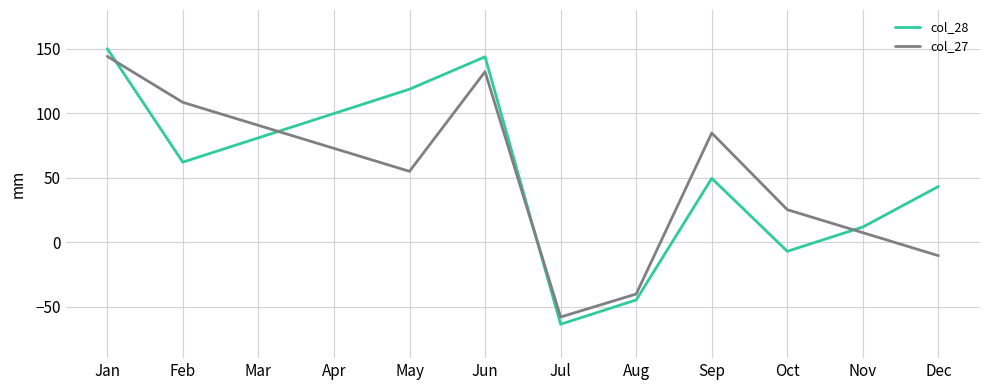

Which category has the highest value across all series?

Jan